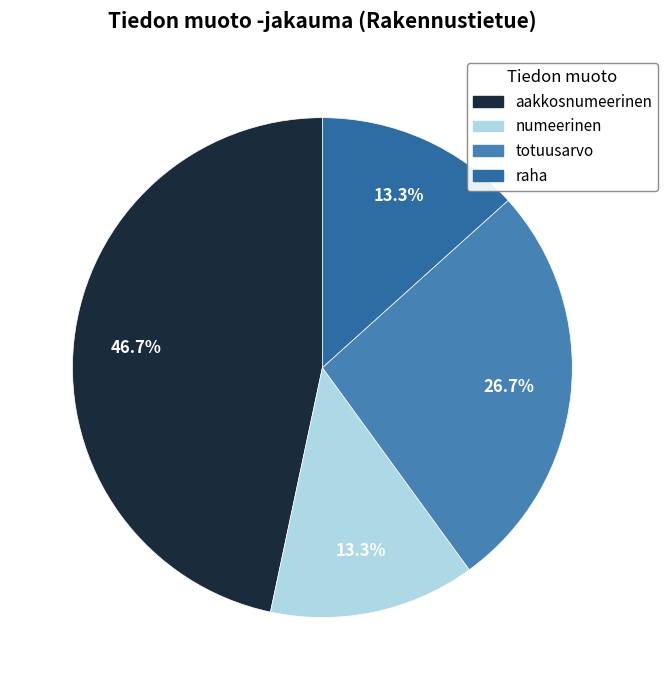

Count the number of slices in the pie.

4